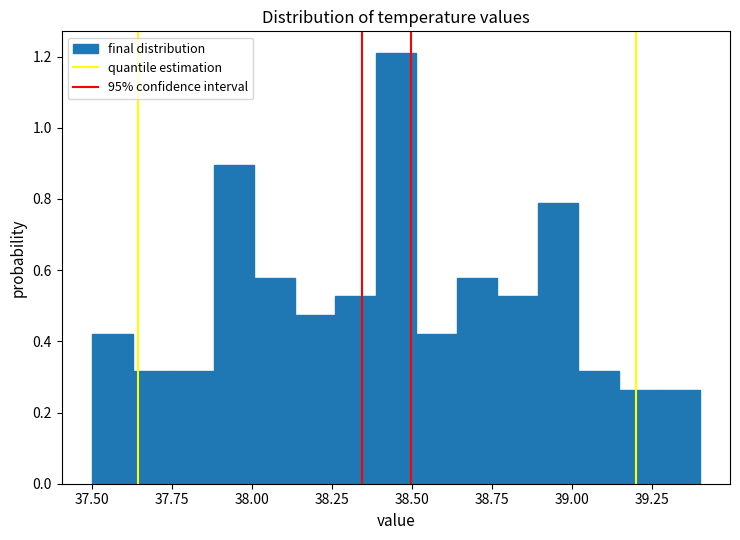

Around what value on the x-axis is the tallest bar? Give the approximate position of its centre, as read against the axis.

38.45